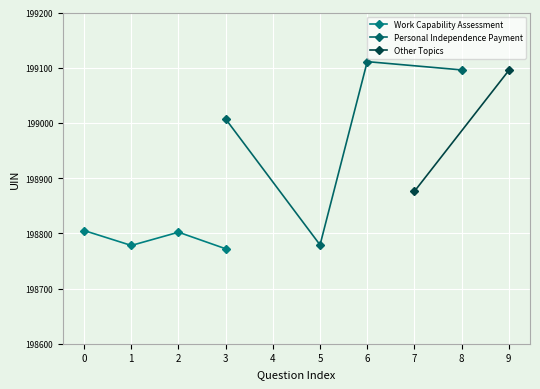

True or false: Work Capability Assessment has a value of 136144 at 0.

False